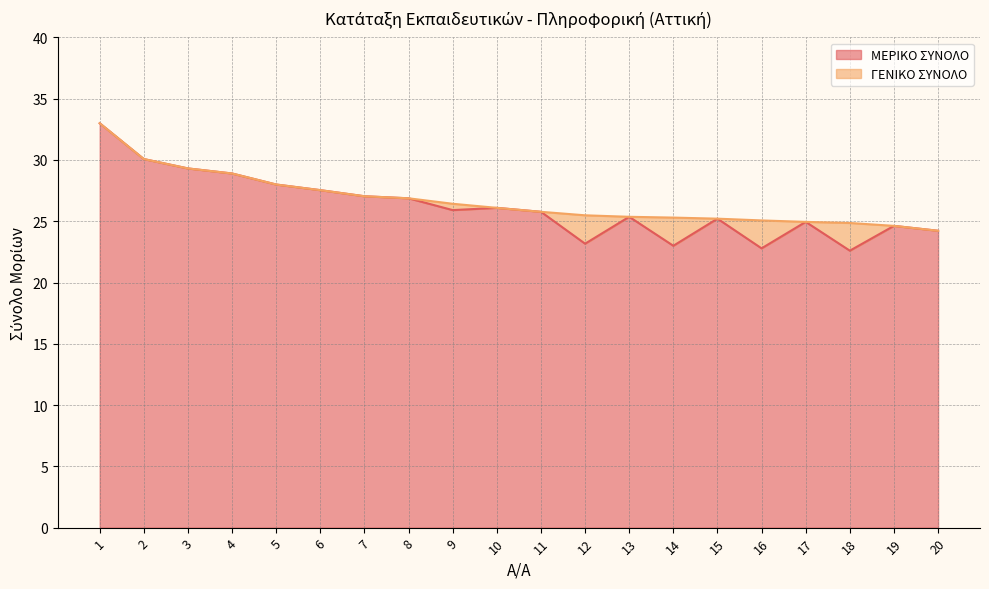

What is the sum of all ΜΕΡΙΚΟ ΣΥΝΟΛΟ values?

524.5